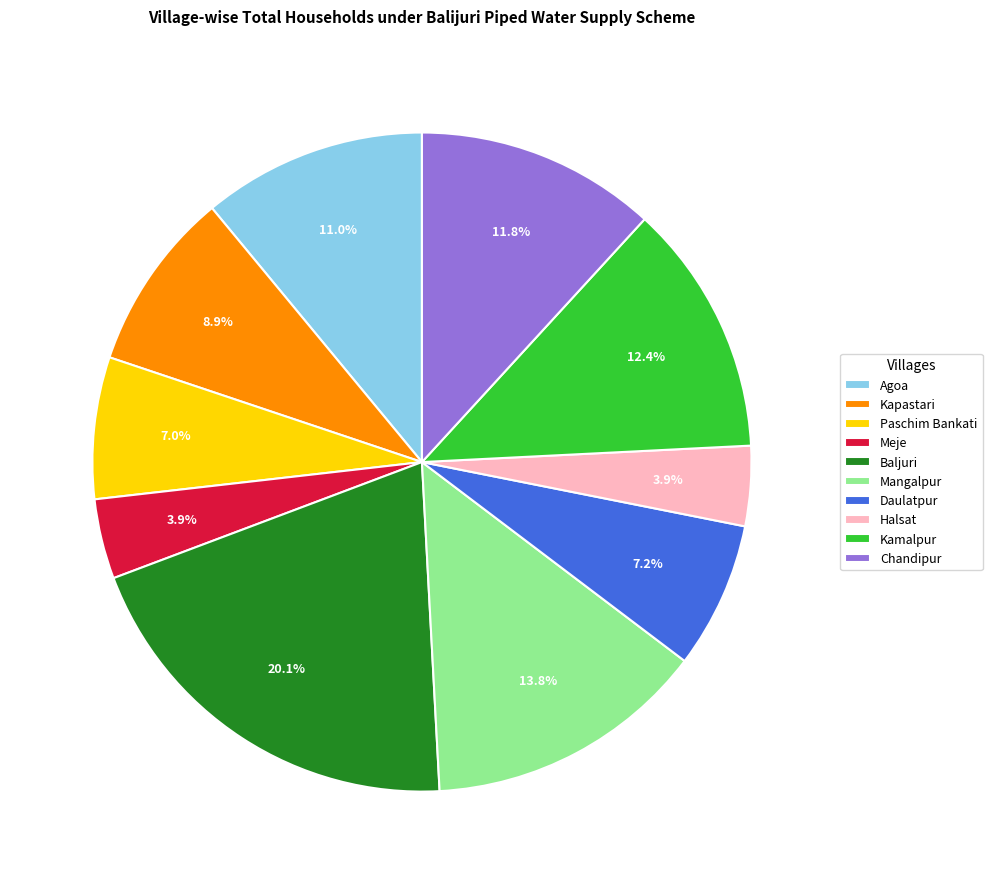

True or false: Meje accounts for 4% of the total.

True